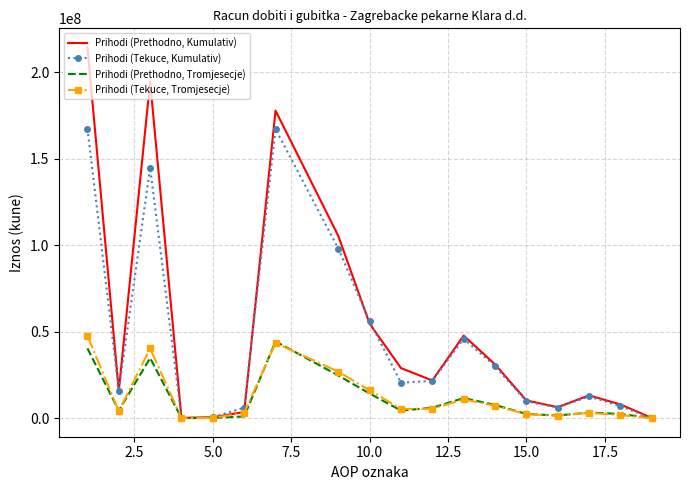

Which series has the widest spread of values?

Prihodi (Prethodno, Kumulativ)